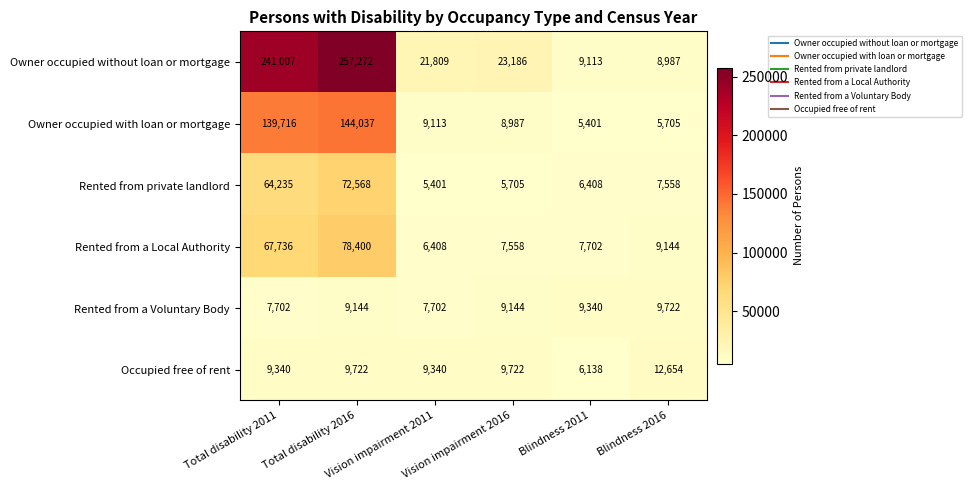

What is the lowest value of the Owner occupied without loan or mortgage series?

8987